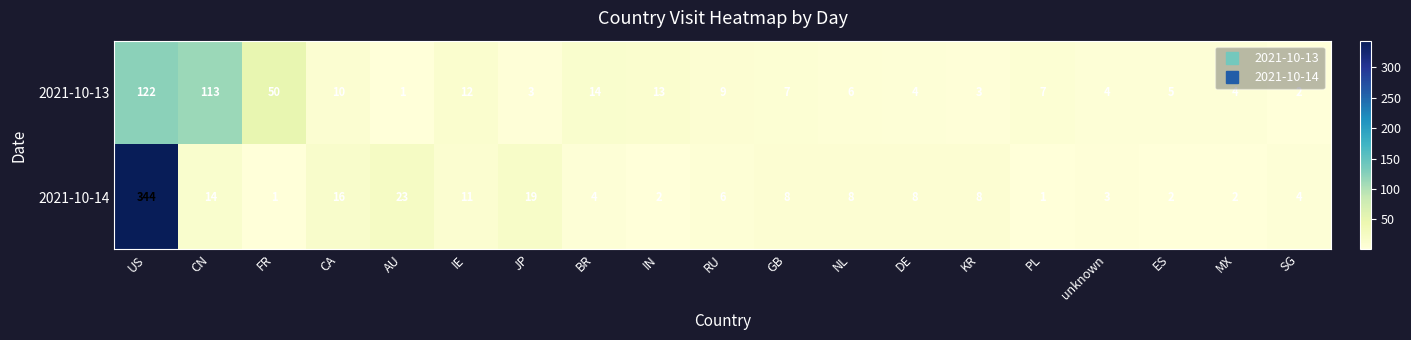

How many data points does each series have?

19